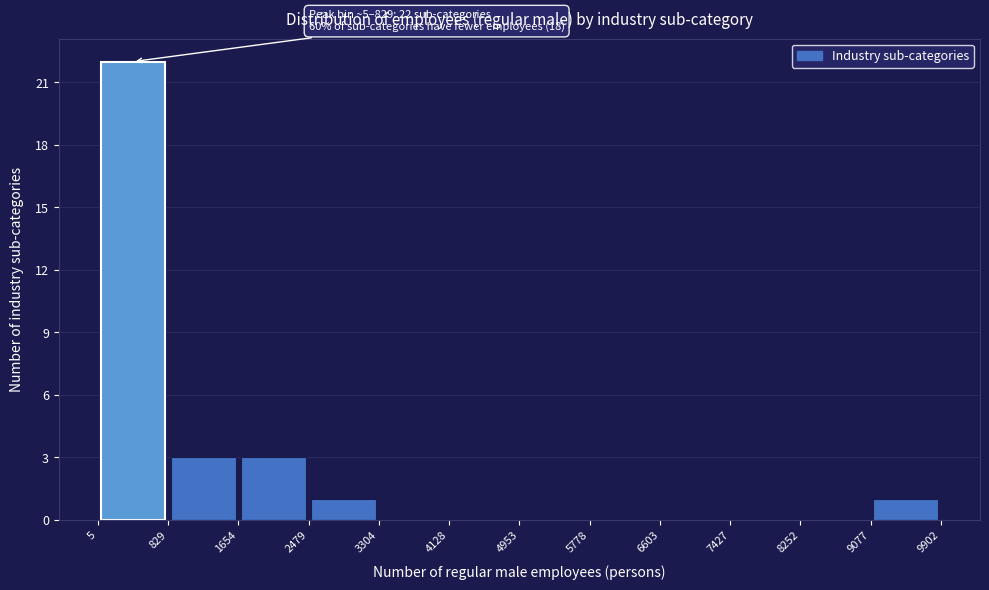

Over which range of the x-axis is the bar tallest?

5 to 829